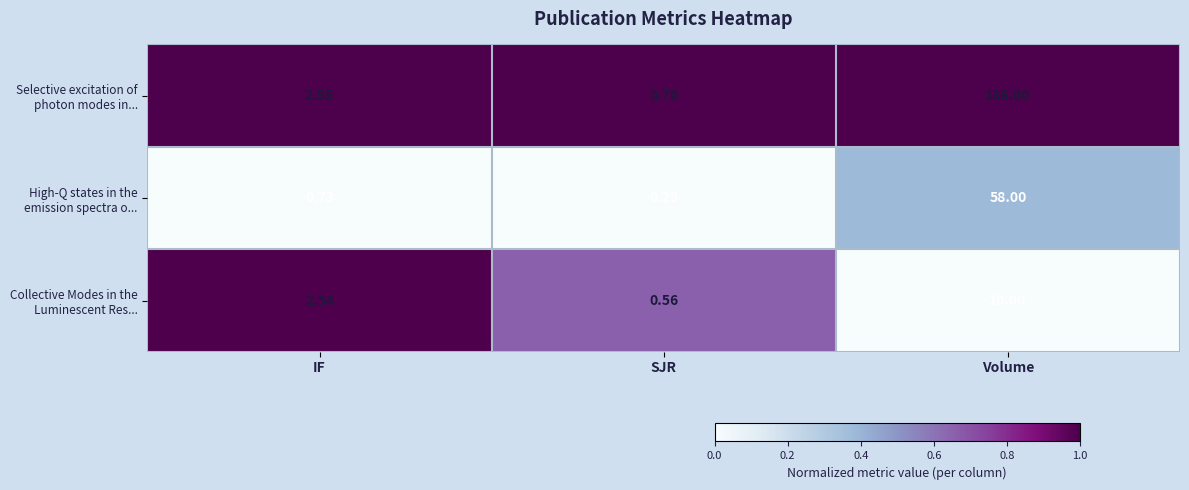

List the series in order of their peak value, lowest first.

Collective Modes in the Luminescent Res..., High-Q states in the emission spectra o..., Selective excitation of photon modes in...